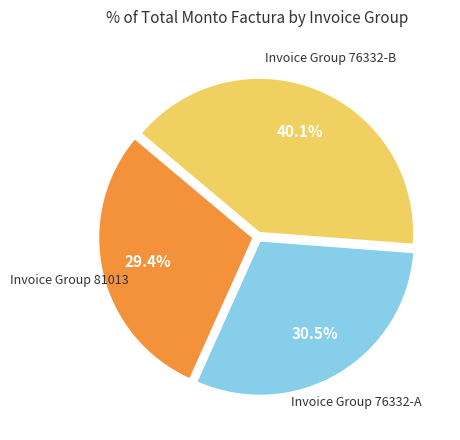

Rank the categories by value from lowest to highest.

Invoice Group 81013, Invoice Group 76332-A, Invoice Group 76332-B